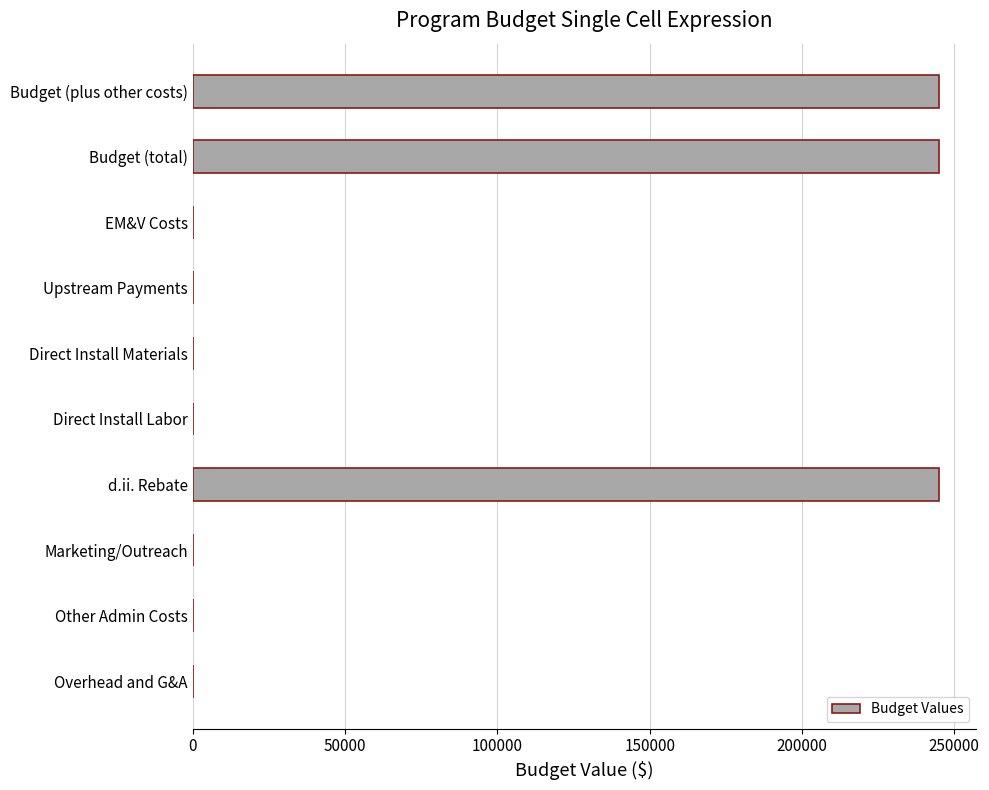

Reading top to bottom, transcribe all the data shown in this chart.

Budget (plus other costs)=244913.8	Budget (total)=244913.8	EM&V Costs=0.0	Upstream Payments=0.0	Direct Install Materials=0.0	Direct Install Labor=0.0	d.ii. Rebate=244913.8	Marketing/Outreach=0.0	Other Admin Costs=0.0	Overhead and G&A=0.0